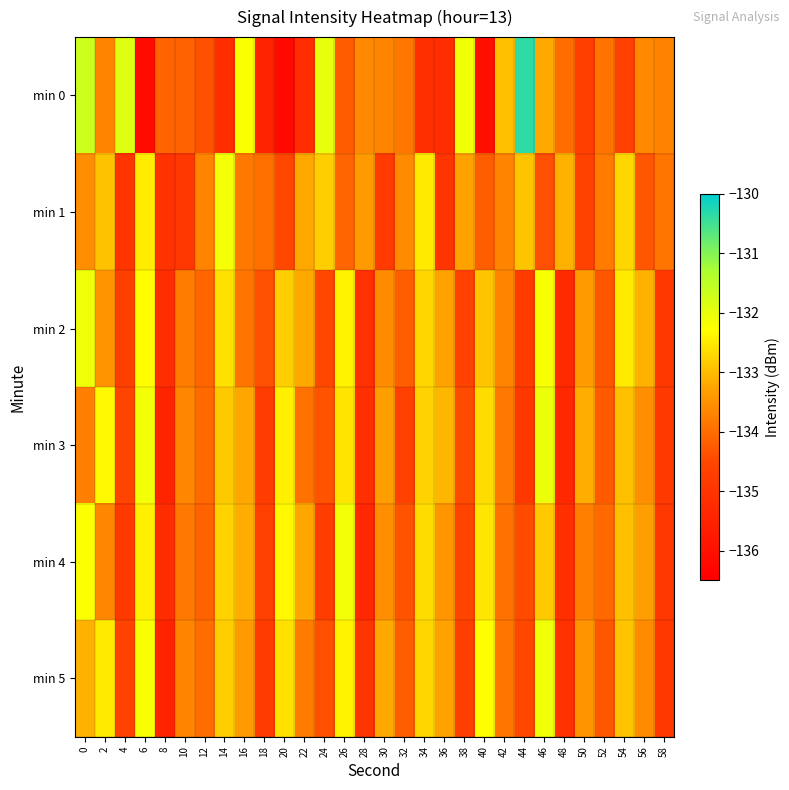

Count the number of data series in this chart.

6